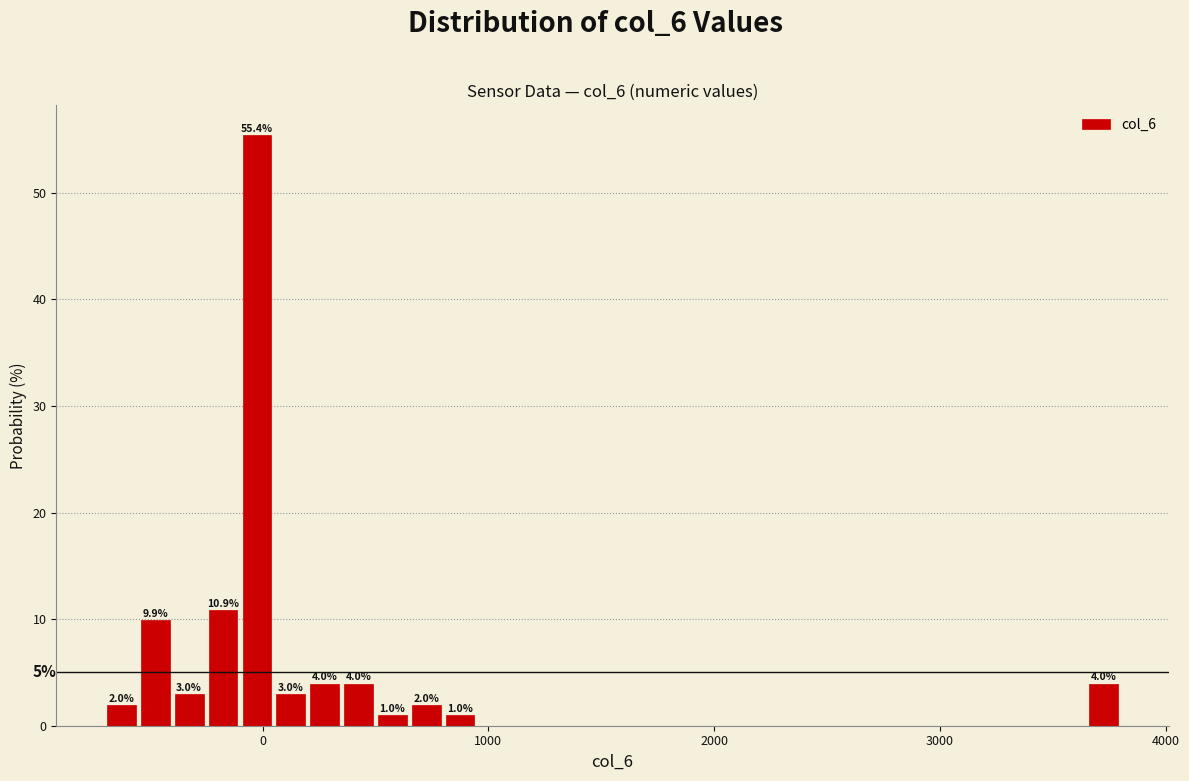

Around what value on the x-axis is the tallest bar? Give the approximate position of its centre, as read against the axis.

0